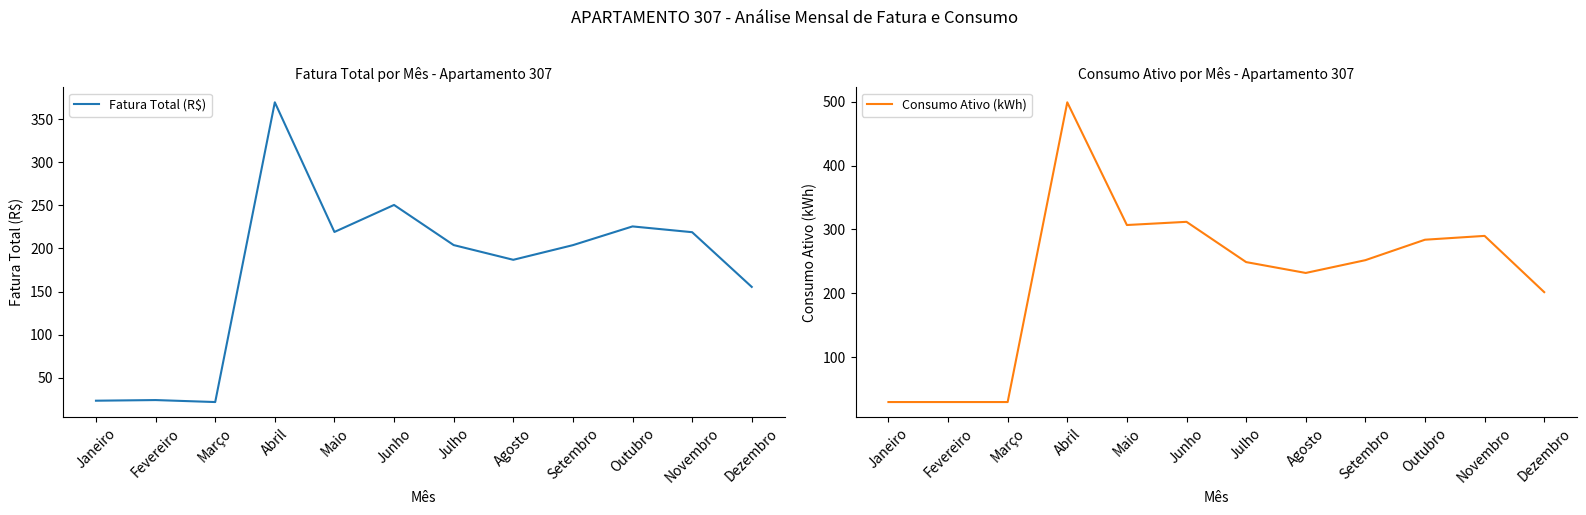

True or false: Fatura Total (R$) and Consumo Ativo (kWh) intersect in this chart.

False